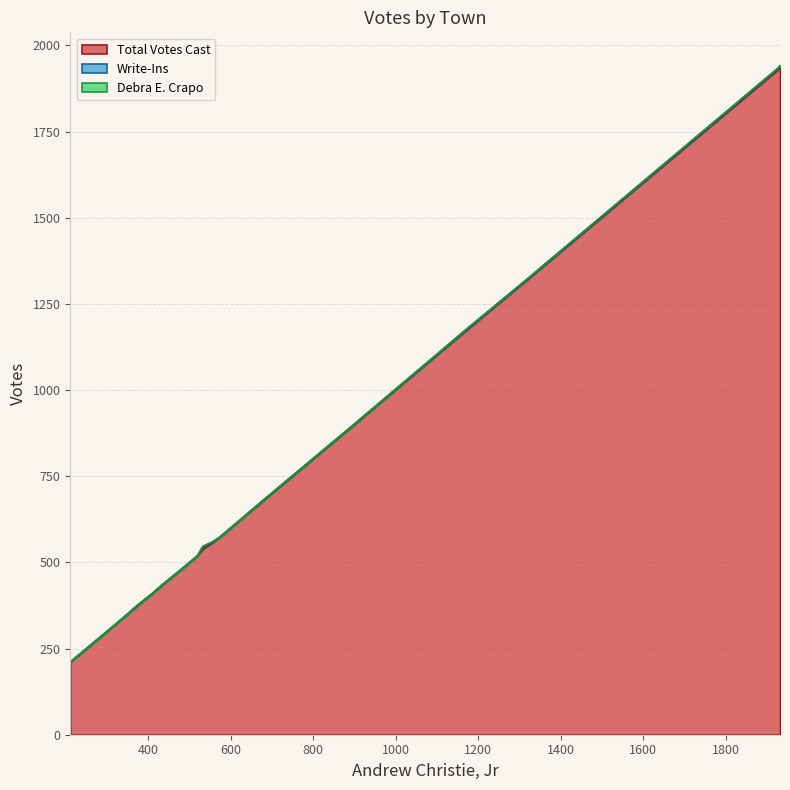

The Write-Ins series shows 1 at Exeter. True or false?

False